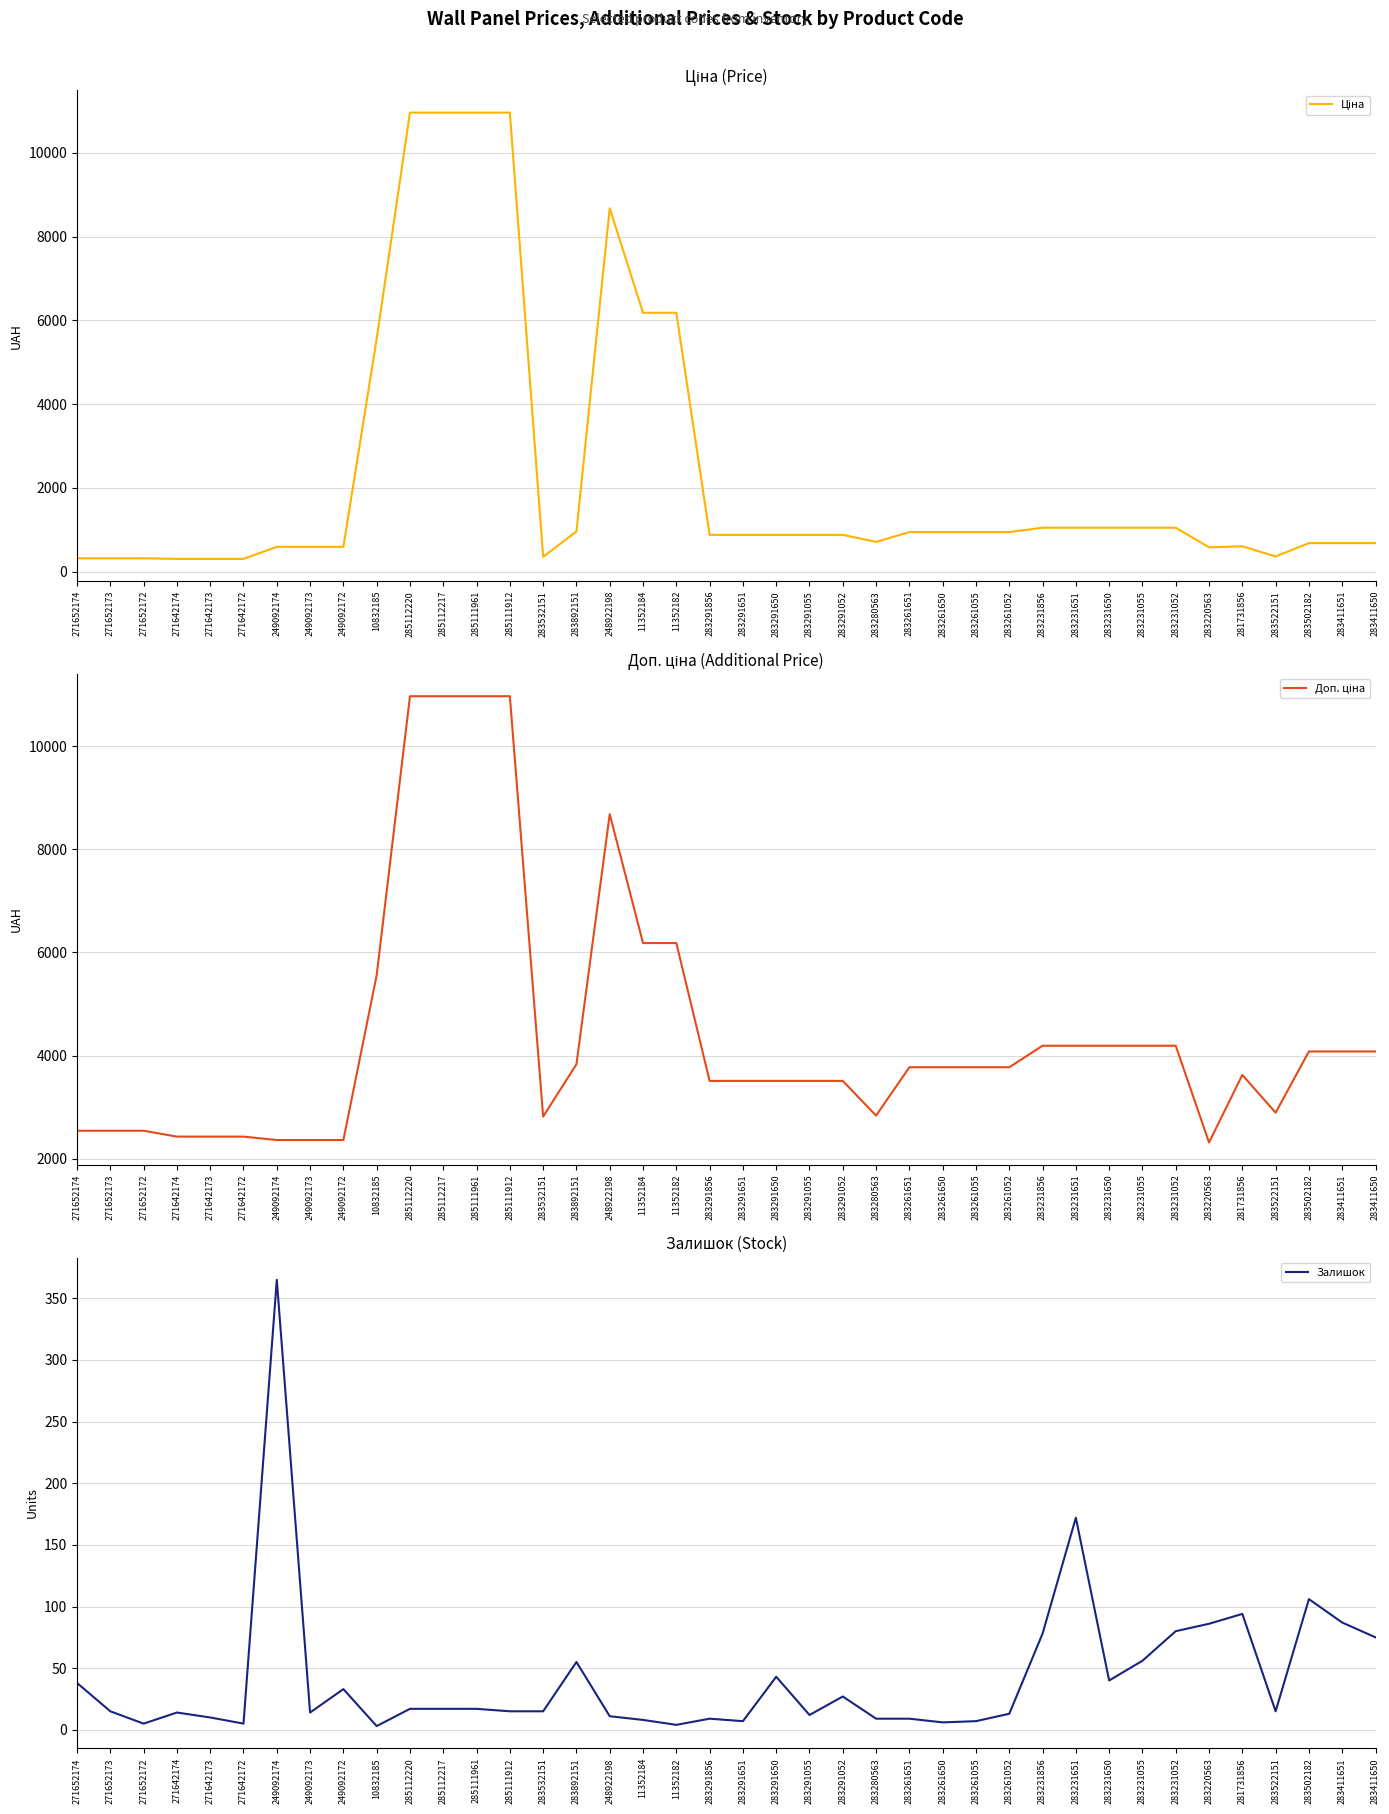

What is the sum of all Ціна values?

93122.1